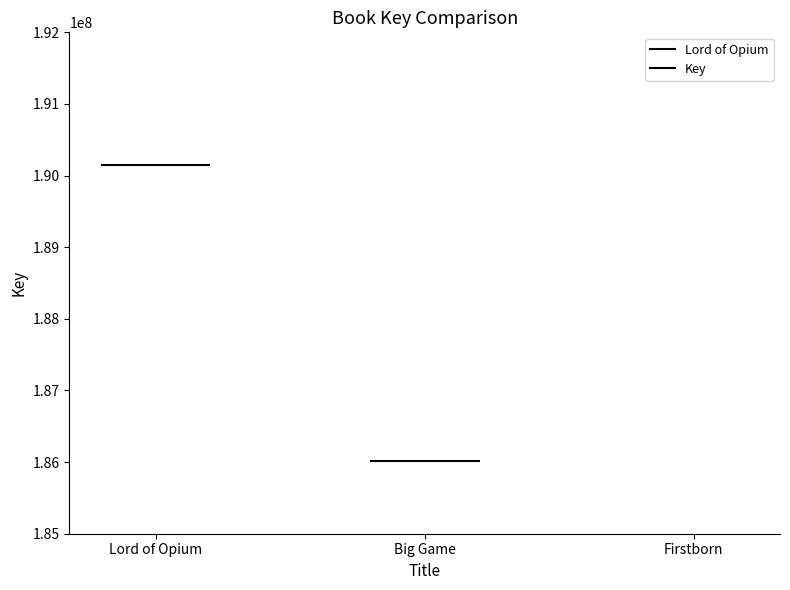

At which category does the chart reach its minimum across all series?

Big Game